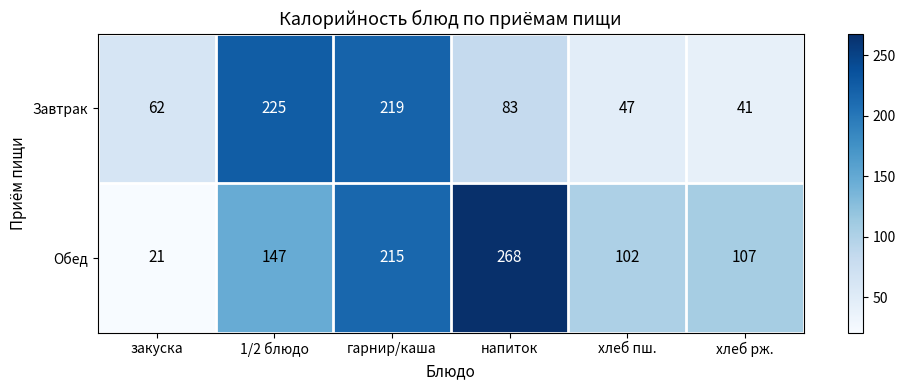

What is the difference between the second highest and minimum values in the Обед series?

194